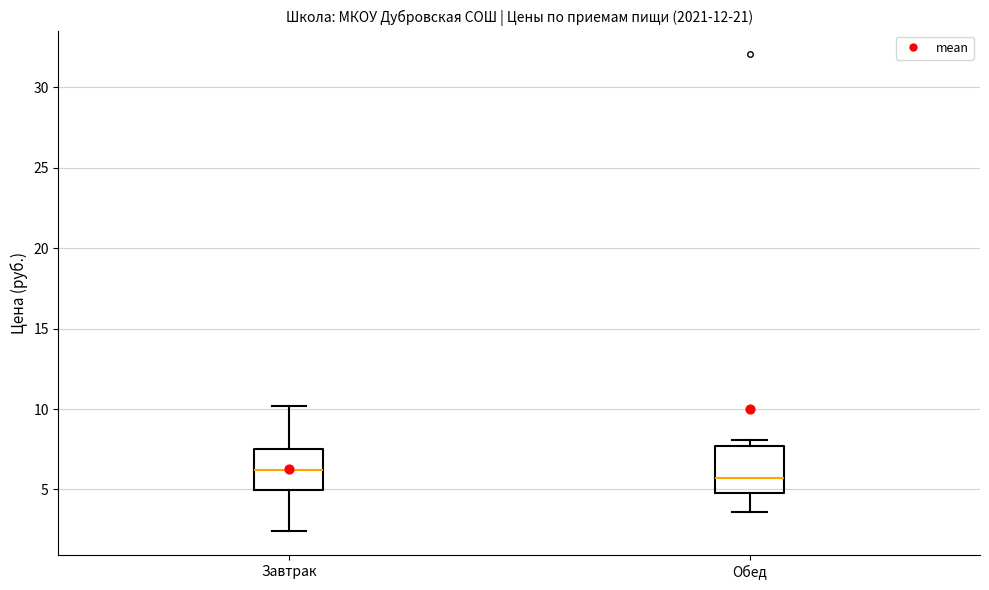

Which box has the highest median line?

Завтрак